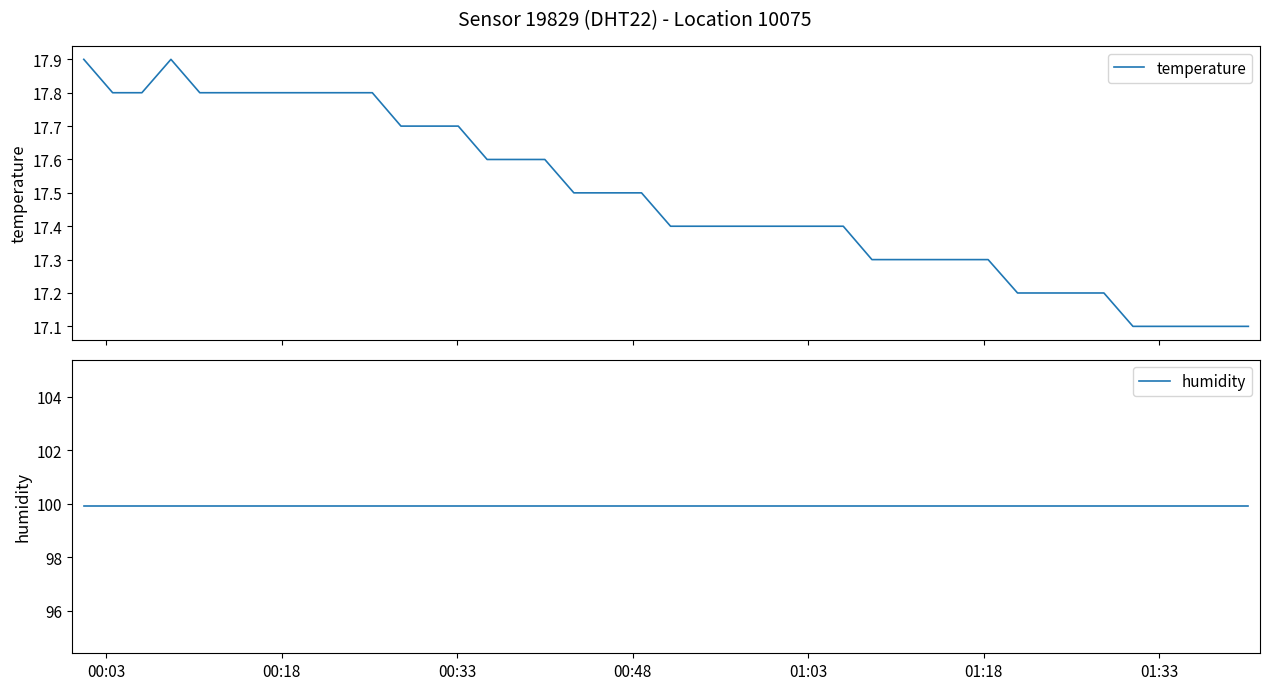

Rank the series by their average value, from lowest to highest.

temperature, humidity